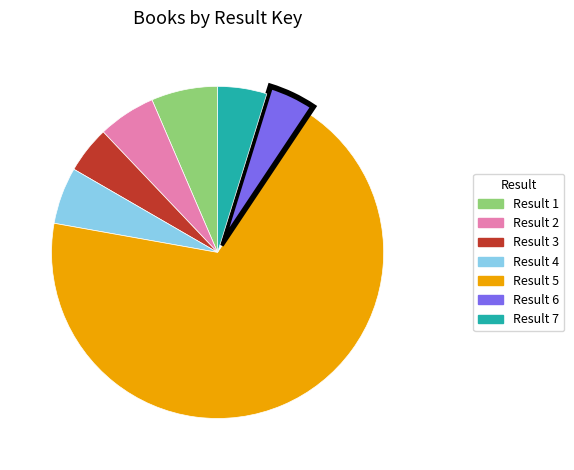

Does any single category account for the majority?

Yes